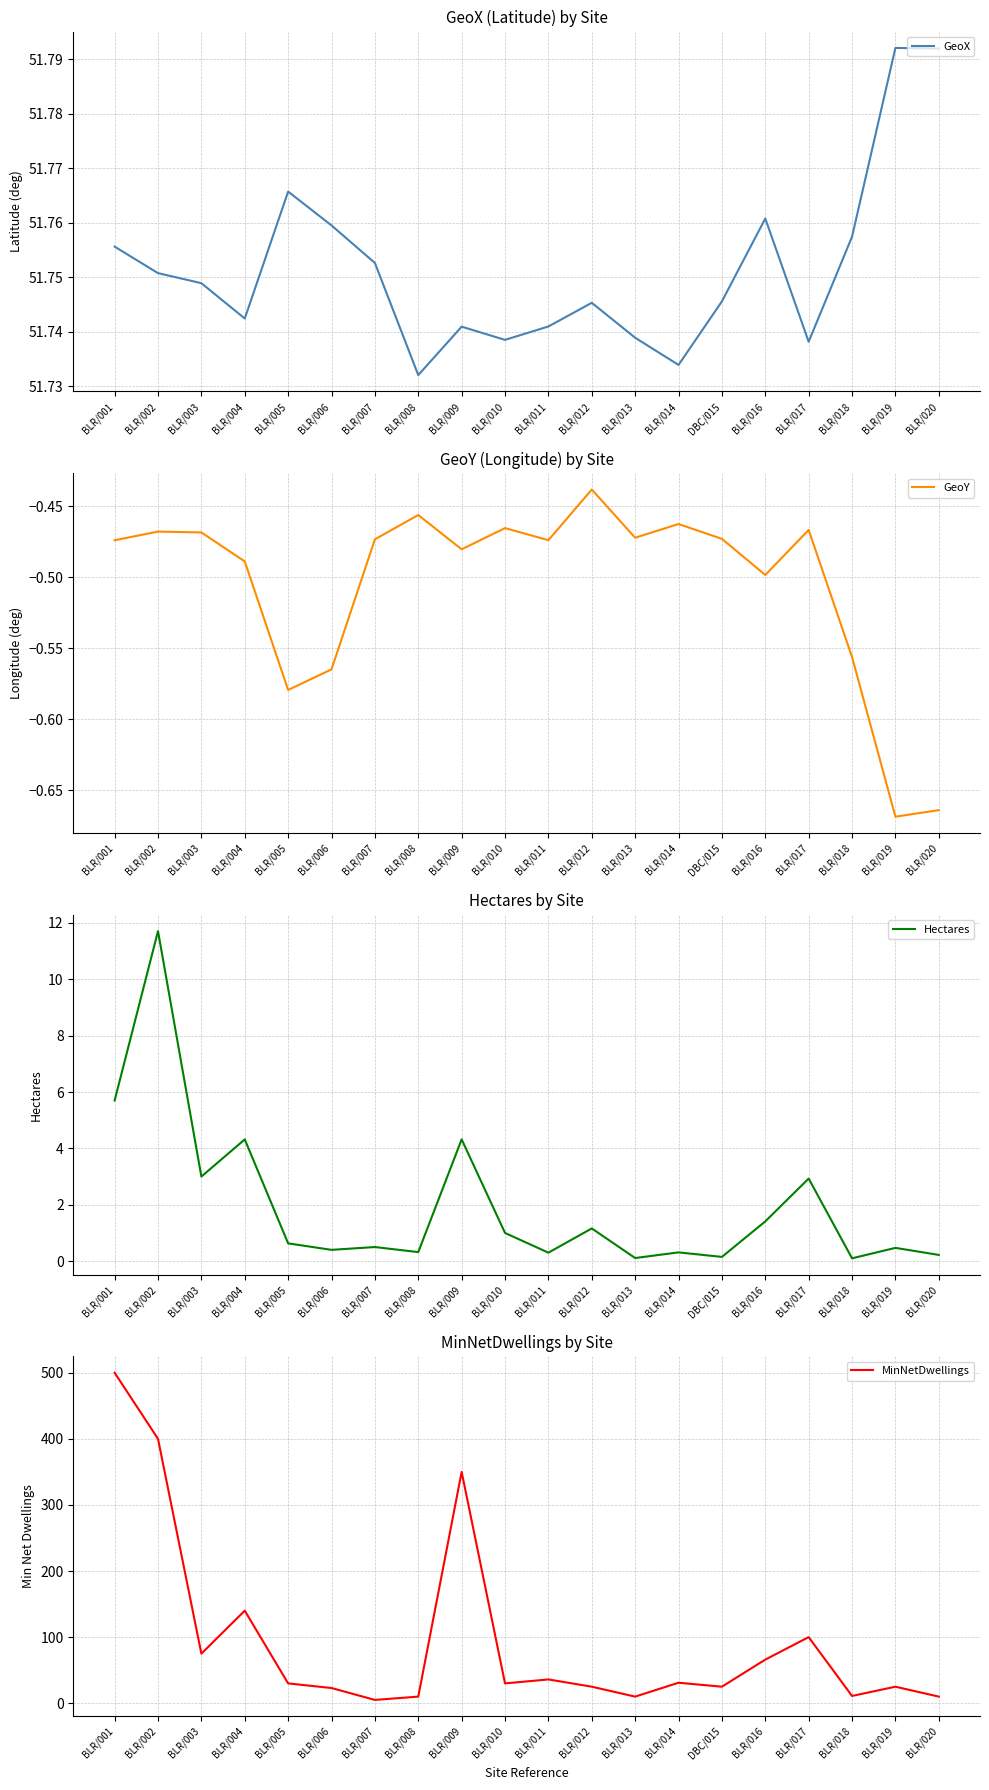

Which series has the largest total across all categories?

MinNetDwellings